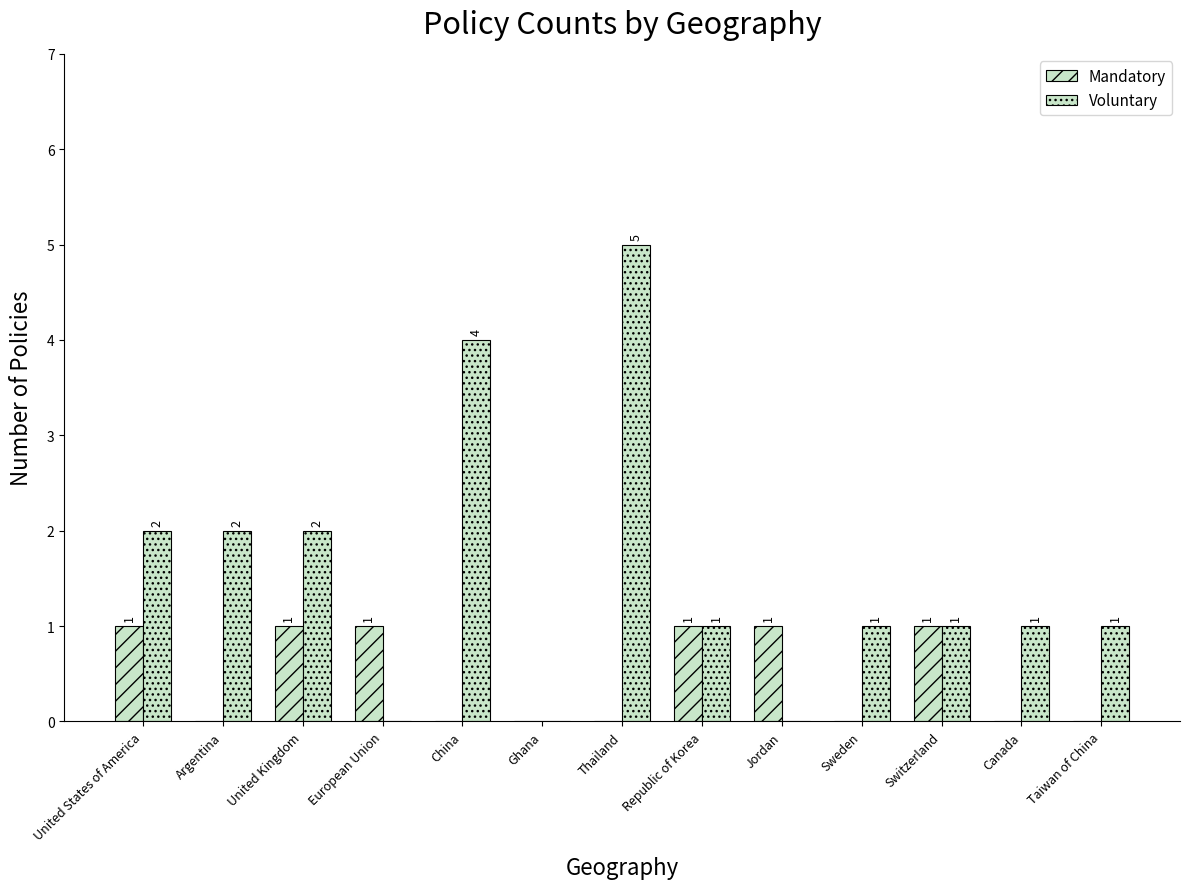

Does the chart contain stacked bars?

No